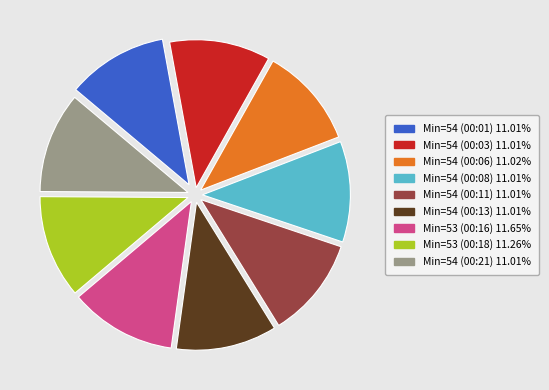

How many slices are in this pie chart?

9